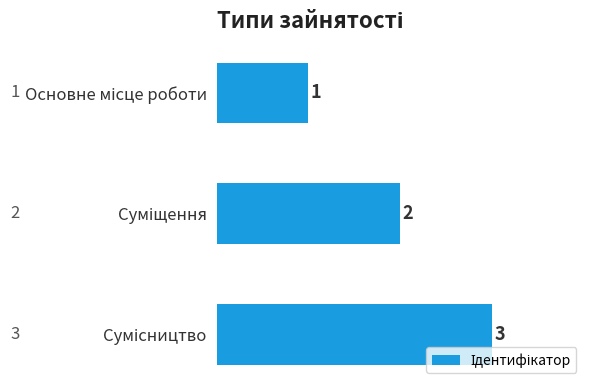

Does the chart contain stacked bars?

No